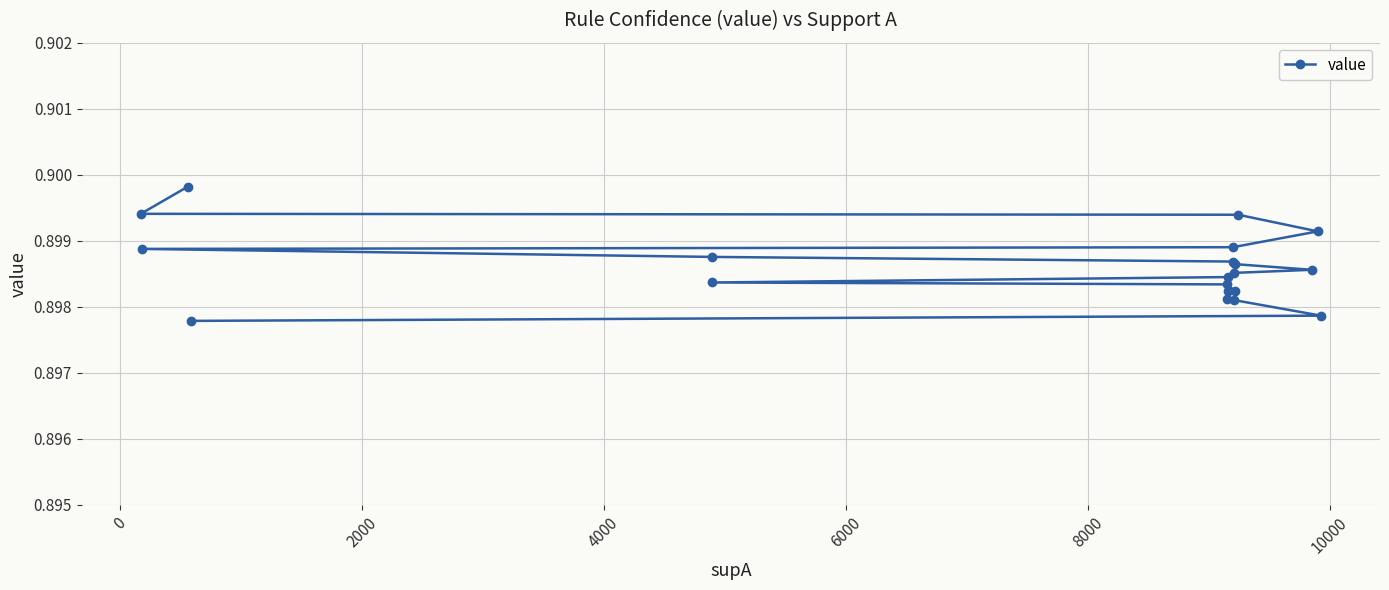

What is the sum of all values?

18.0